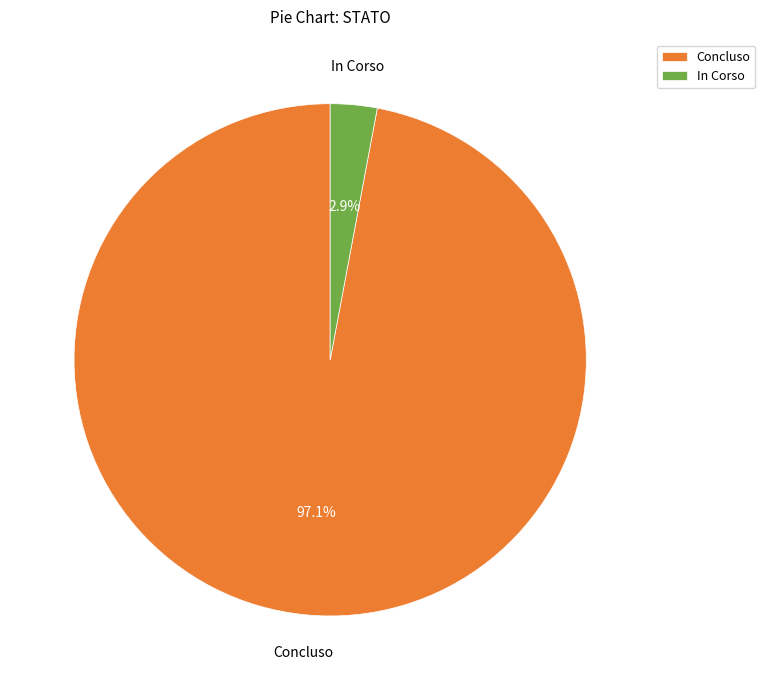

Between In Corso and Concluso, which is larger?

Concluso